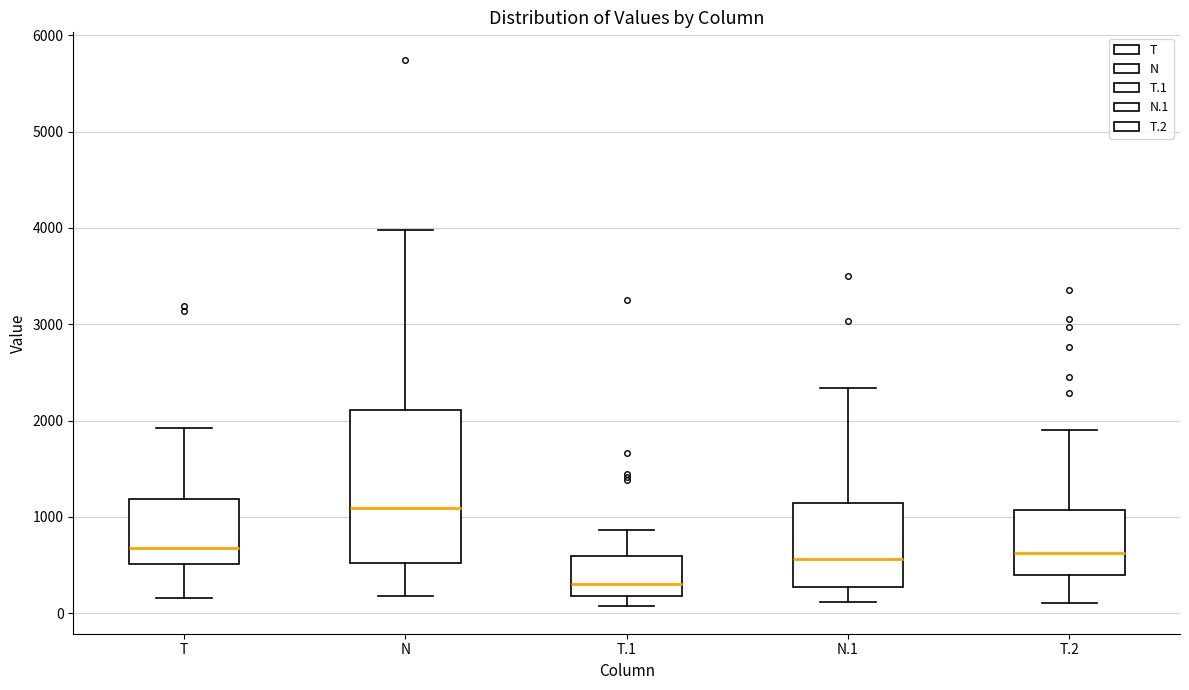

Where does the lower whisker of the box for N end on the y-axis? The values are not printed on the chart, so give them approximately, as read against the axis.

200